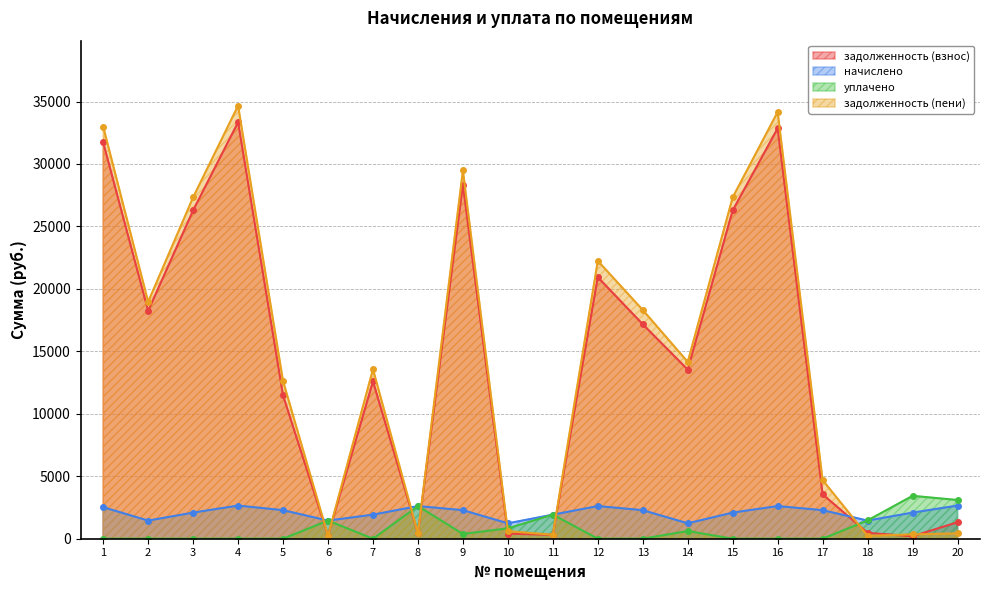

What is the sum of all уплачено values?

15816.6